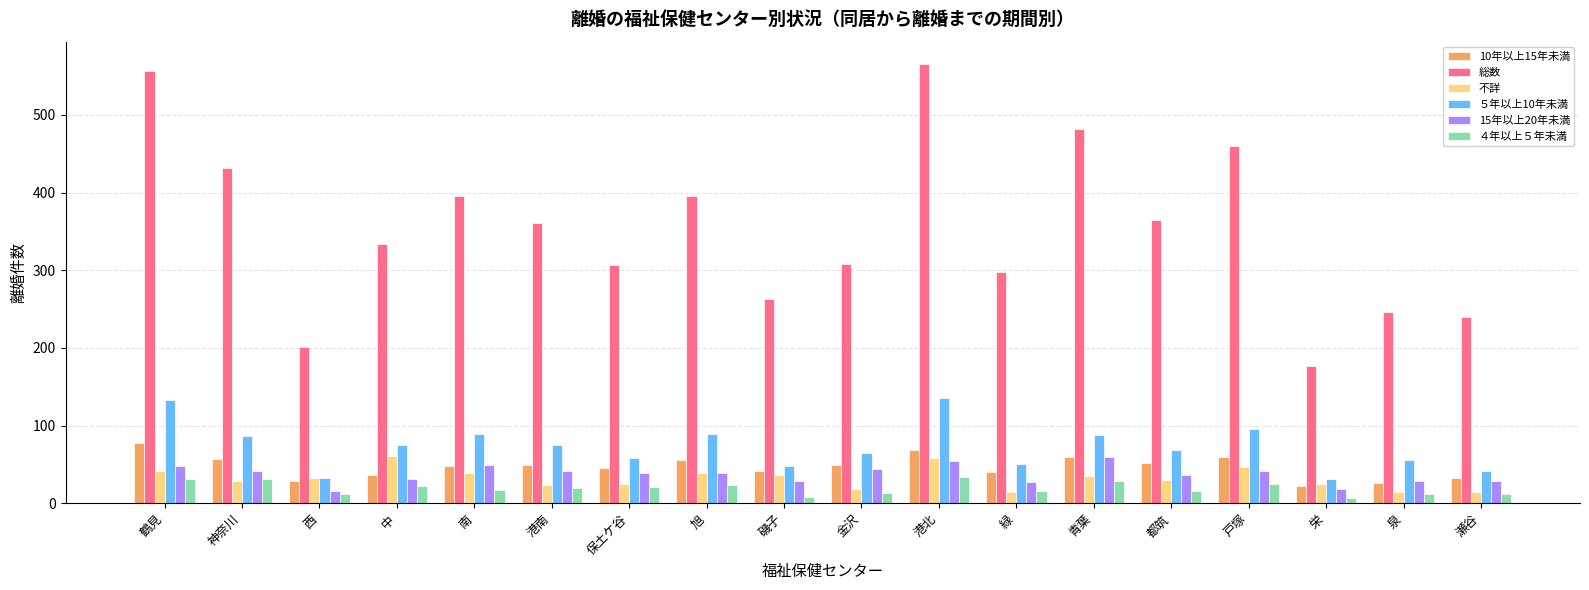

Which series has the largest total across all categories?

総数